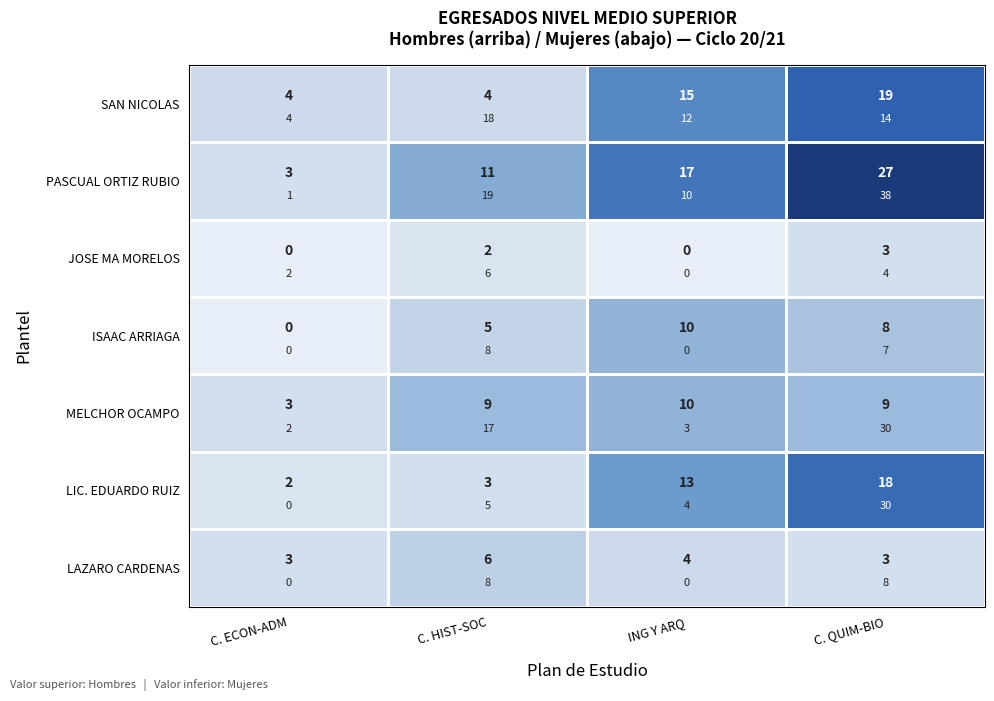

Between C. QUIM-BIO and ING Y ARQ, which is larger?

C. QUIM-BIO